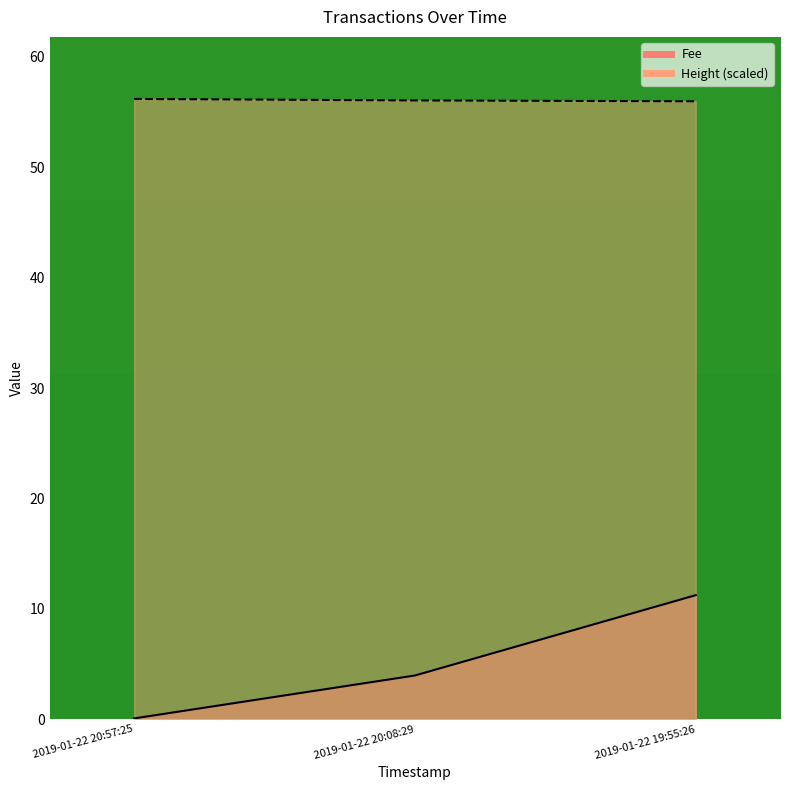

How many values in the Fee series are below 3?

1